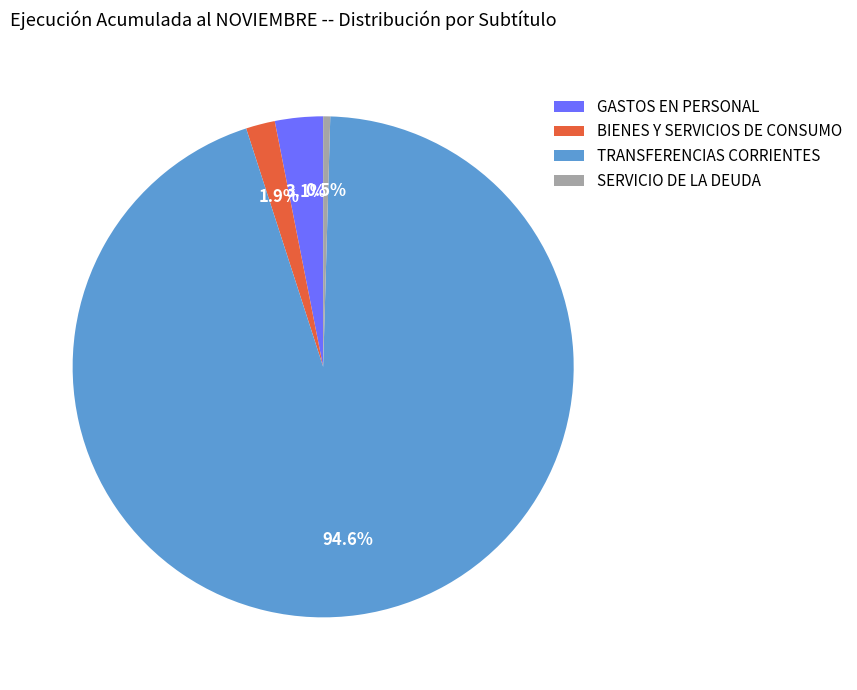

How much of the chart is everything except BIENES Y SERVICIOS DE CONSUMO?

98.1%